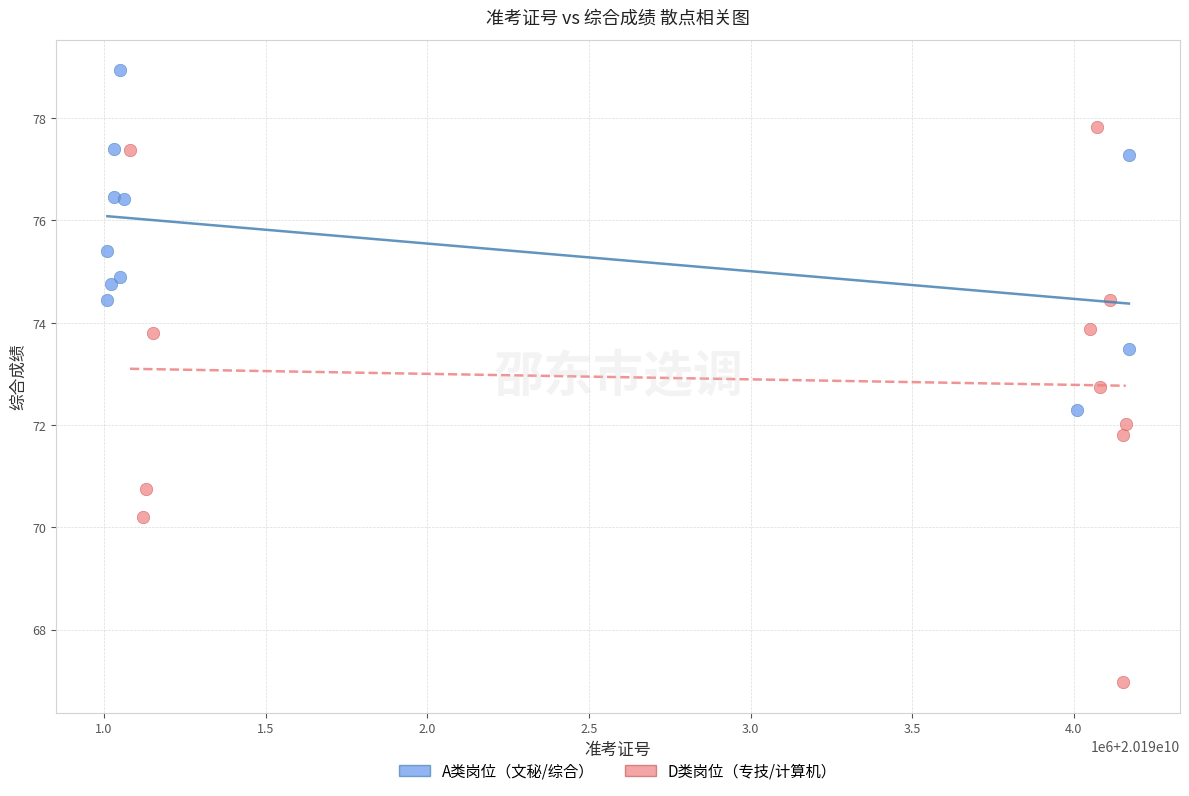

Which series contains the highest Y value?

A类岗位（文秘/综合）